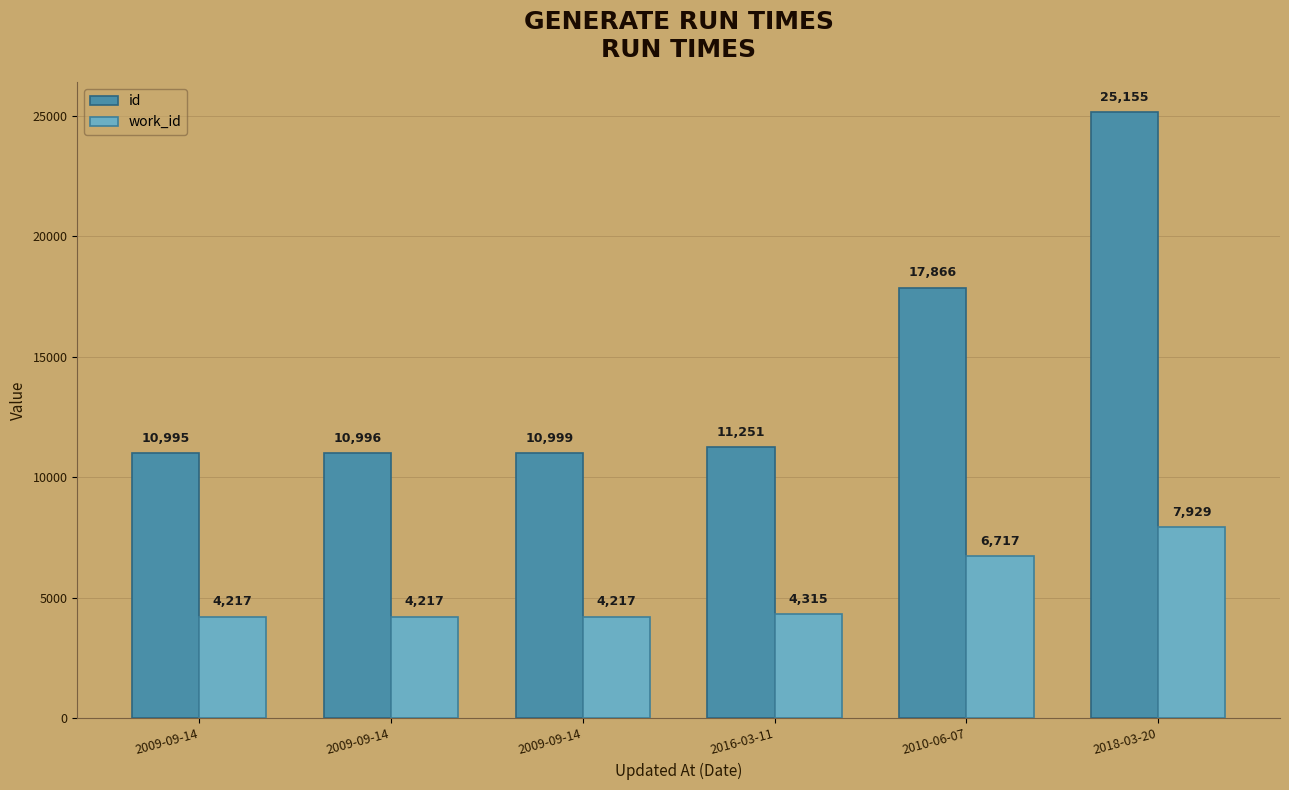

Reading right to left, list all the values displayed in this chart.

id: 25155	17866	11251	10999	10996	10995
work_id: 7929	6717	4315	4217	4217	4217